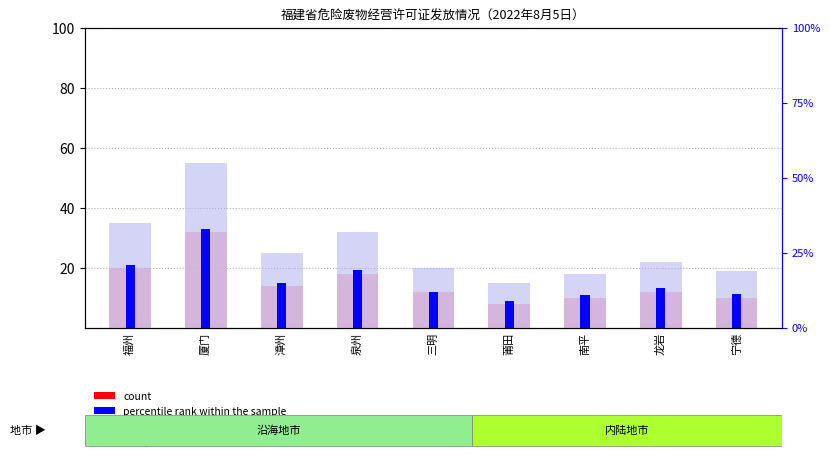

The rank, Detection Call = ABSENT series shows 32.0 at 泉州. True or false?

True